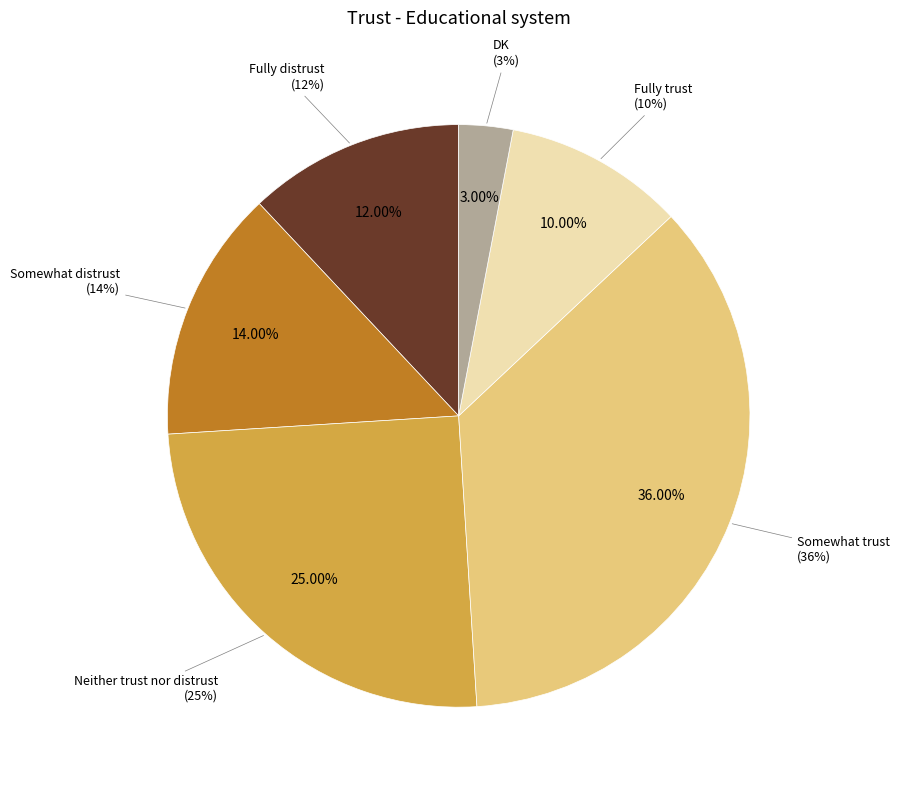

To the nearest percent, what portion does Fully distrust represent?

12%